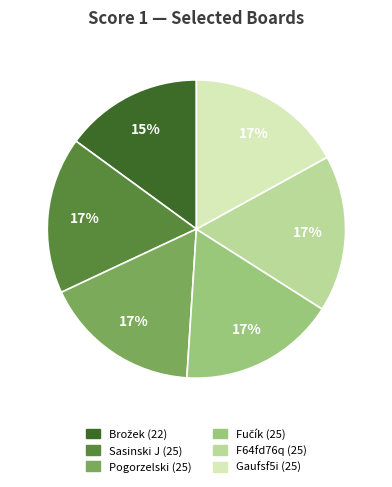

Count the number of slices in the pie.

6